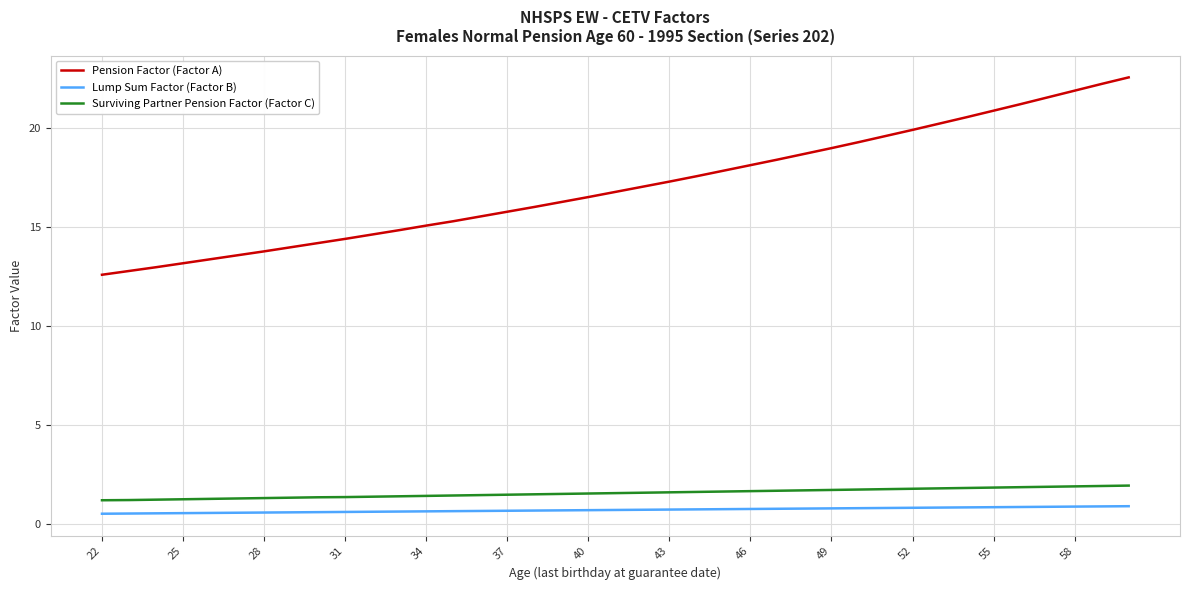

How many distinct data groups are displayed?

3